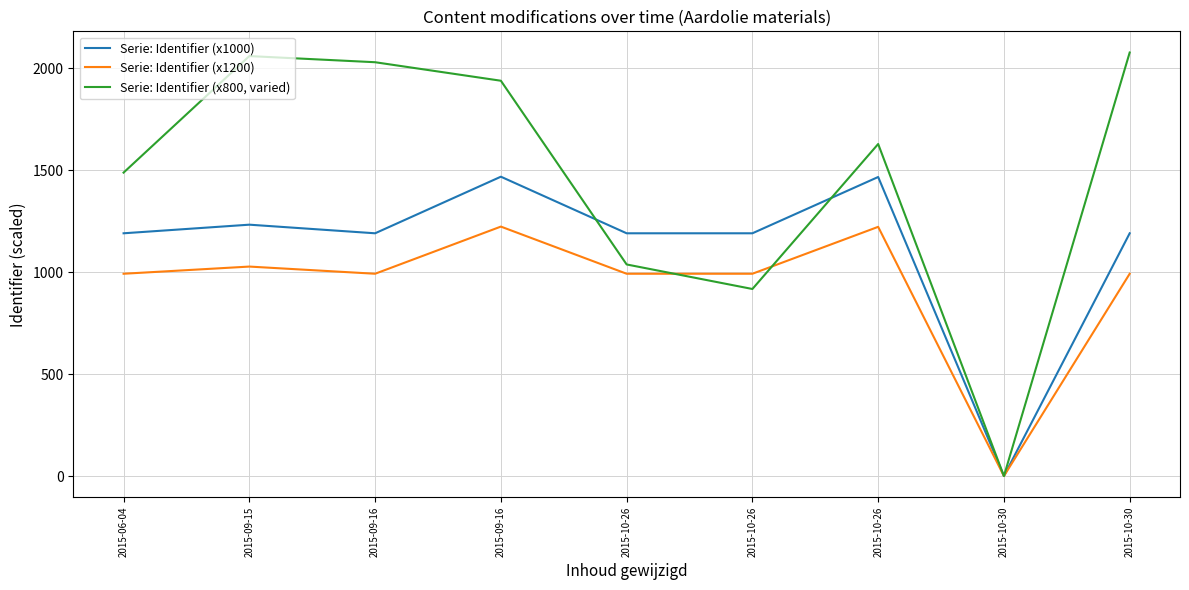

What are all the series names shown in the legend?

Serie: Identifier (x1000), Serie: Identifier (x1200), Serie: Identifier (x800, varied)